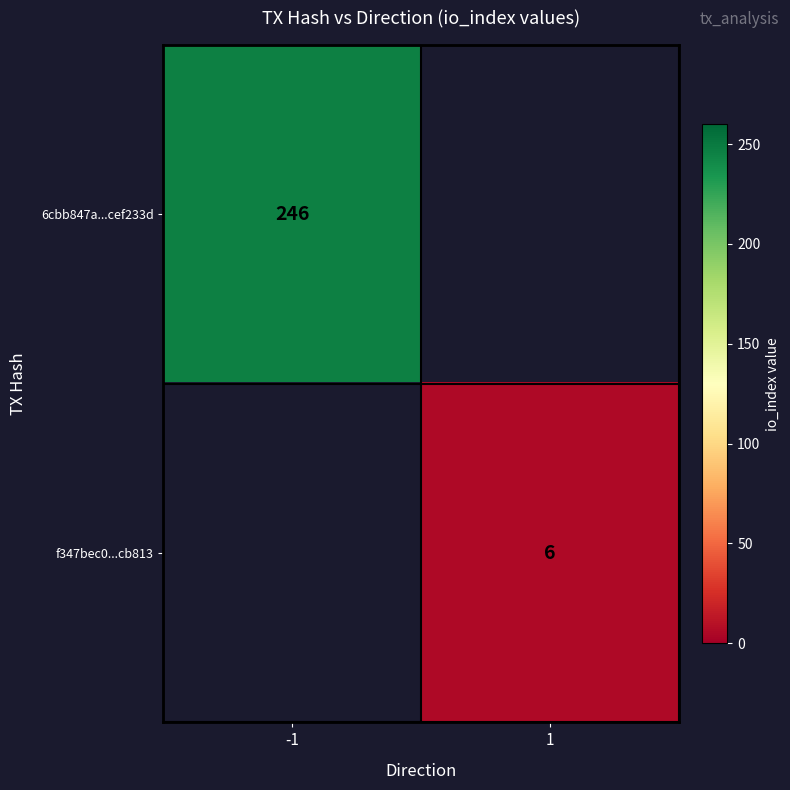

The value of f347bec0...cb813 at 1 is 1. True or false?

False